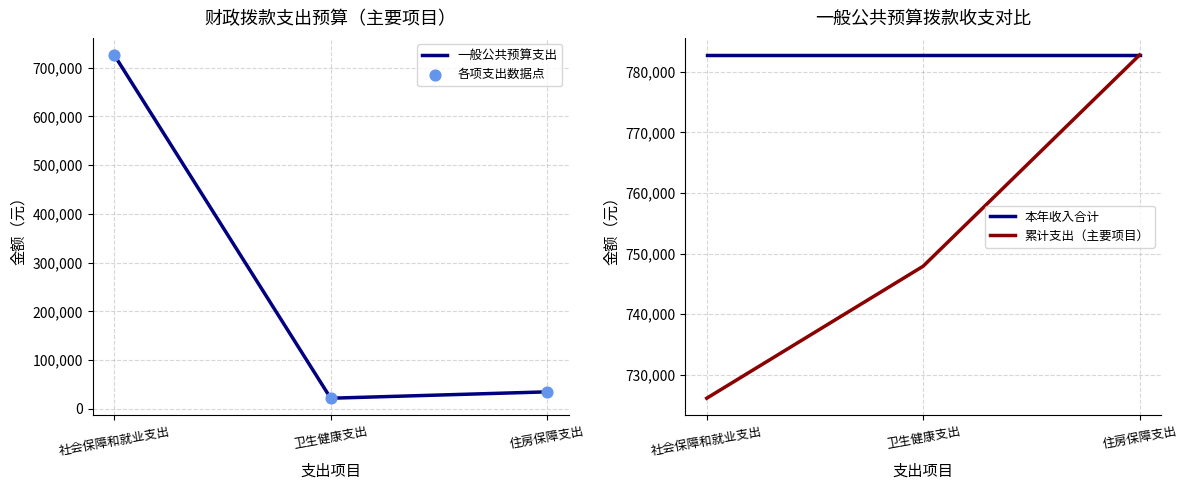

Which series has the largest total across all categories?

本年收入合计